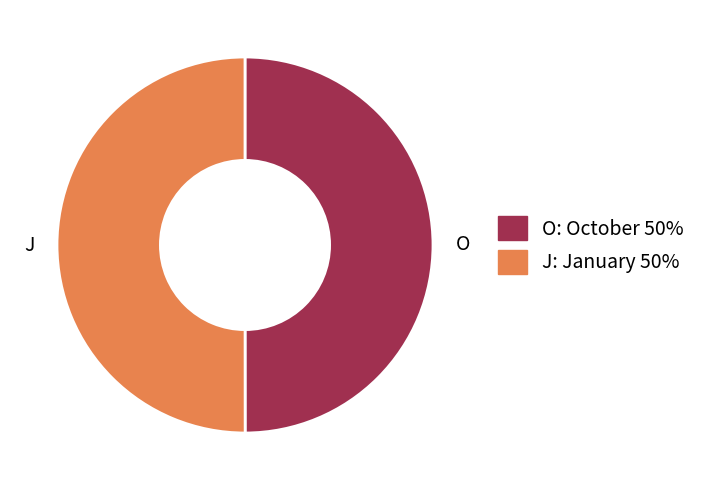

True or false: J accounts for 44% of the total.

False